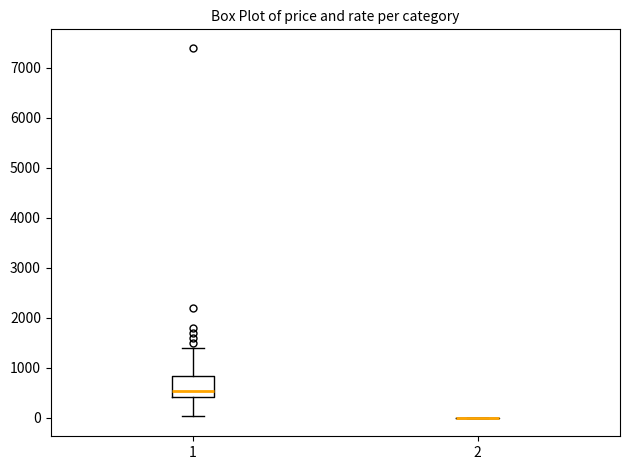

Reading left to right, read every box against the y-axis: the position of its median line, the range the box covers, and the ends of its whiskers. The values are not printed on the chart, so give them approximately, as read against the axis.

1: median 500, box 400 to 800, whiskers 0 to 1400
2: box collapsed to a line at 0, whiskers 0 to 0